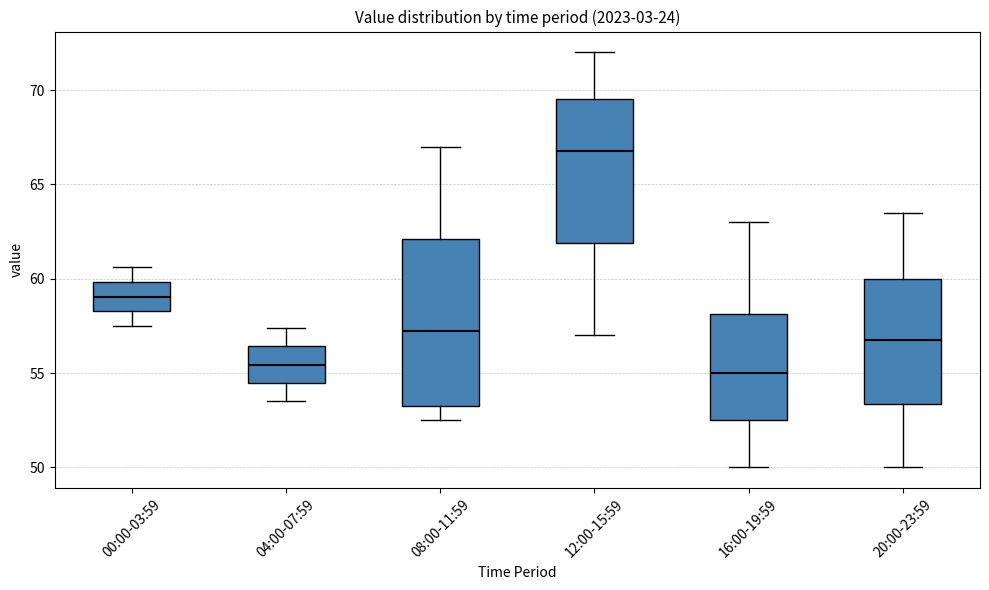

Reading left to right, transcribe this box plot: for each box, give where its median line is, the range the box spans, and where its two whiskers end, as read against the y-axis. The values are not printed on the chart, so give them approximately, as read against the axis.

00:00-03:59: median 59.0, box 58.5 to 60.0, whiskers 57.5 to 60.5
04:00-07:59: median 55.5, box 54.5 to 56.5, whiskers 53.5 to 57.5
08:00-11:59: median 57.5, box 53.5 to 62.0, whiskers 52.5 to 67.0
12:00-15:59: median 67.0, box 62.0 to 69.5, whiskers 57.0 to 72.0
16:00-19:59: median 55.0, box 52.5 to 58.0, whiskers 50.0 to 63.0
20:00-23:59: median 57.0, box 53.5 to 60.0, whiskers 50.0 to 63.5